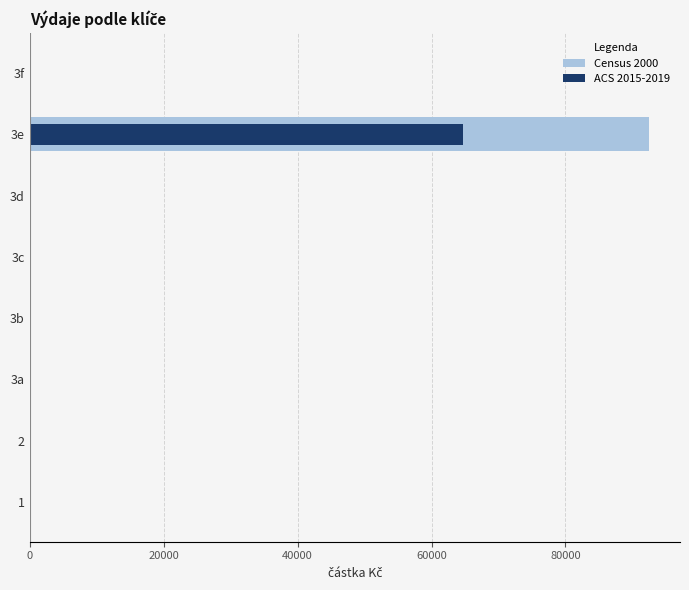

What position from the right is 1?

8